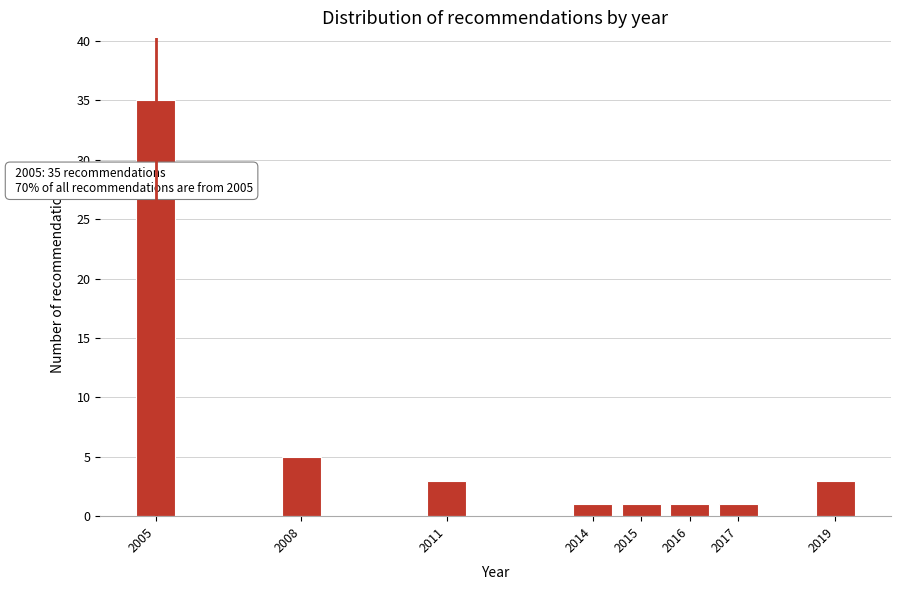

Reading left to right, what are all the values shown in this chart?

2005=35	2008=5	2011=3	2014=1	2015=1	2016=1	2017=1	2019=3